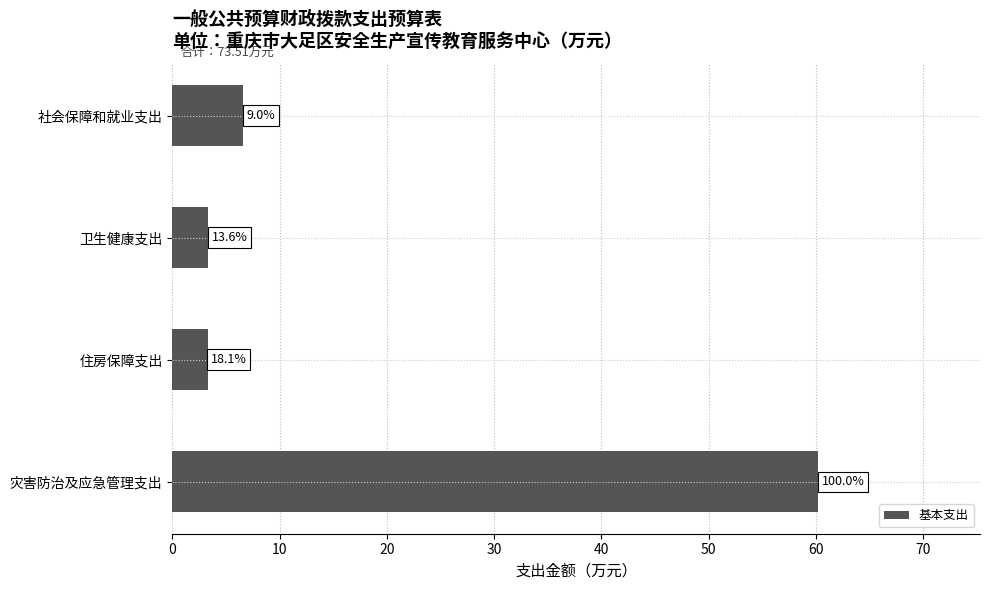

What is the difference between the second highest and second lowest values?

3.3